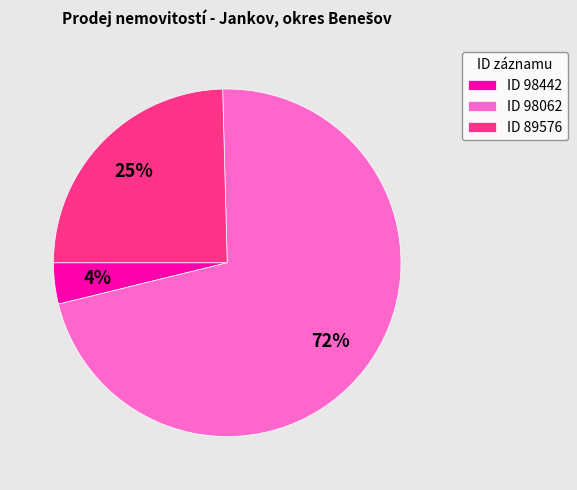

What is the largest slice in the pie chart?

ID 98062